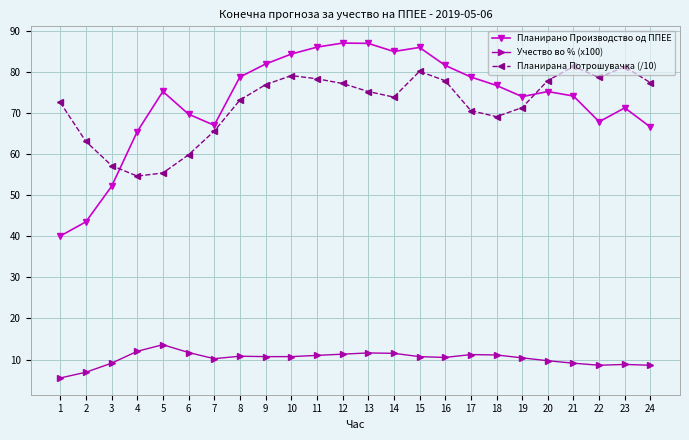

Between 4 and 7, which series saw the biggest shift?

Планирана Потрошувачка (/10)